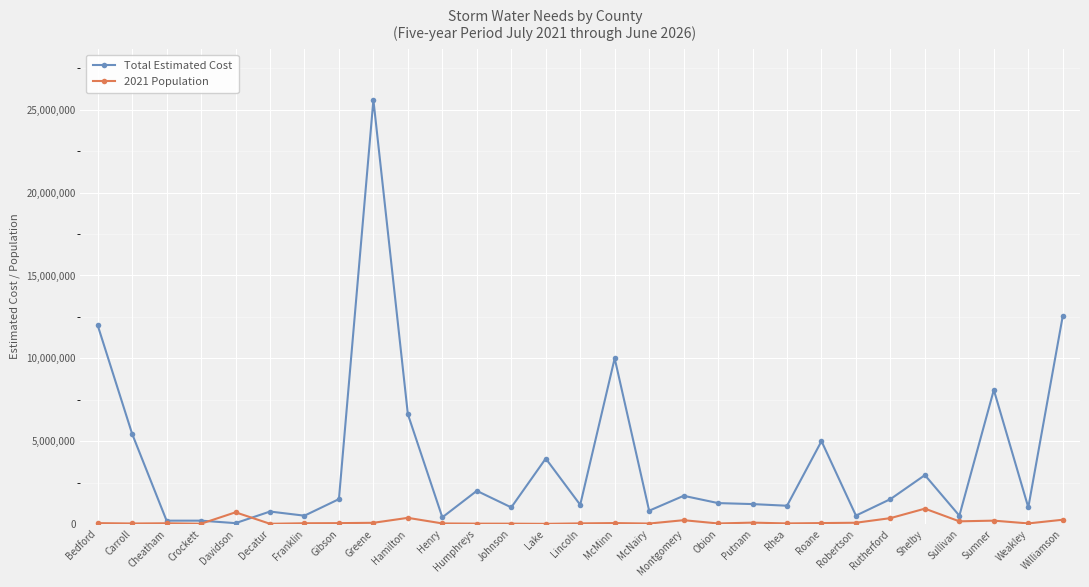

Between Cheatham and Shelby, which series saw the biggest shift?

Total Estimated Cost